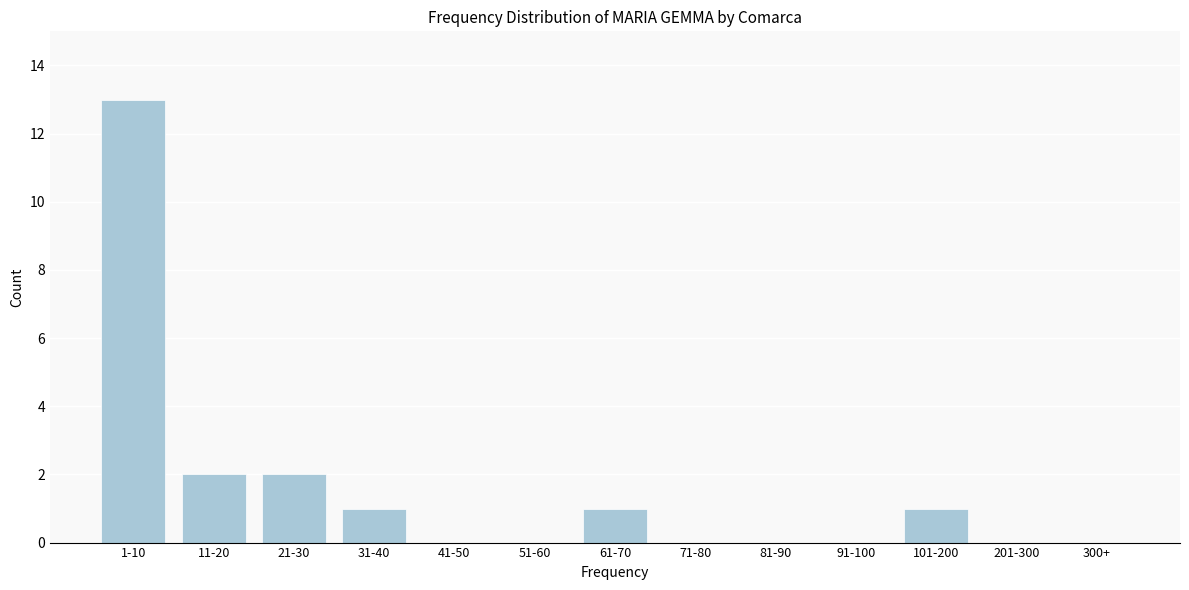

Reading left to right, what are all the values shown in this chart?

1-10=13	11-20=2	21-30=2	31-40=1	41-50=0	51-60=0	61-70=1	71-80=0	81-90=0	91-100=0	101-200=1	201-300=0	300+=0